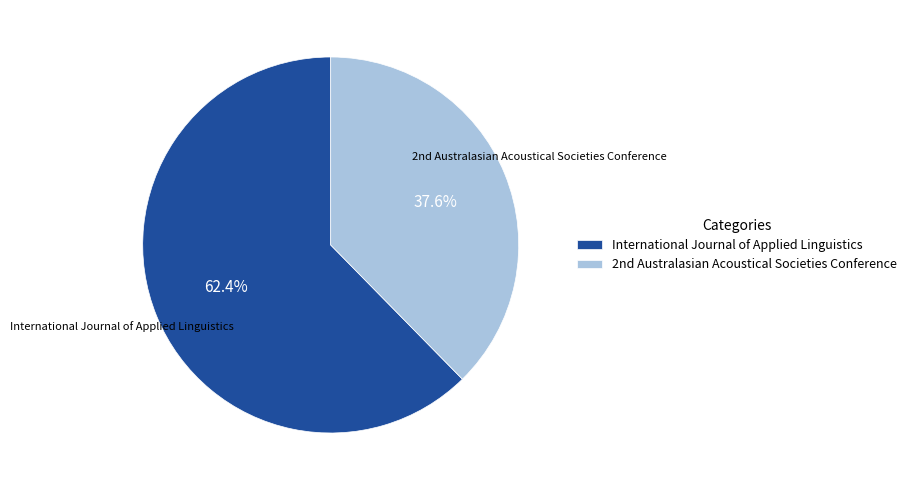

The International Journal of Applied Linguistics slice represents 62% of the pie. True or false?

True